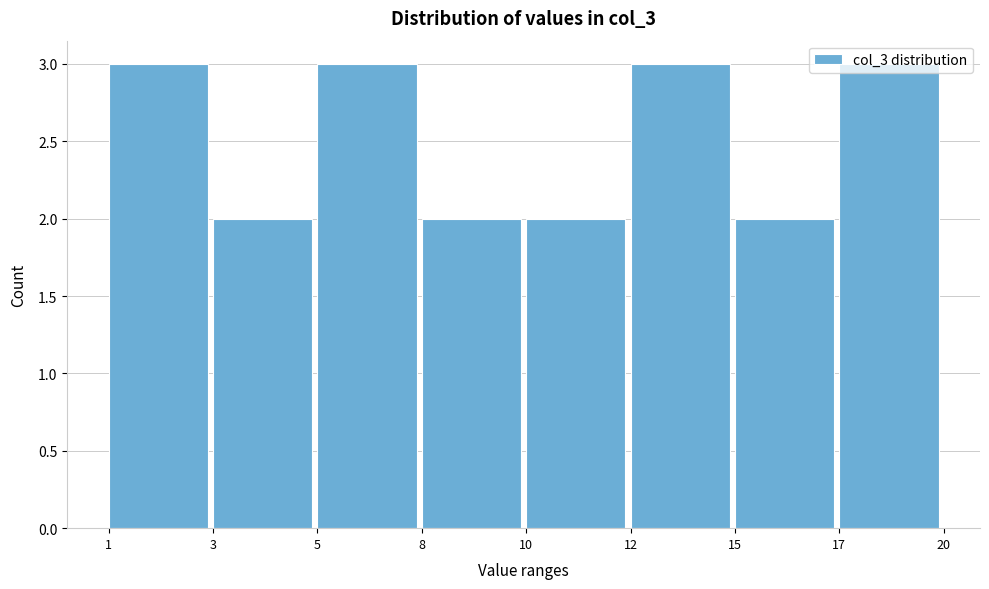

Approximately how many times larger is the value at 1 compared to 15?

1.5